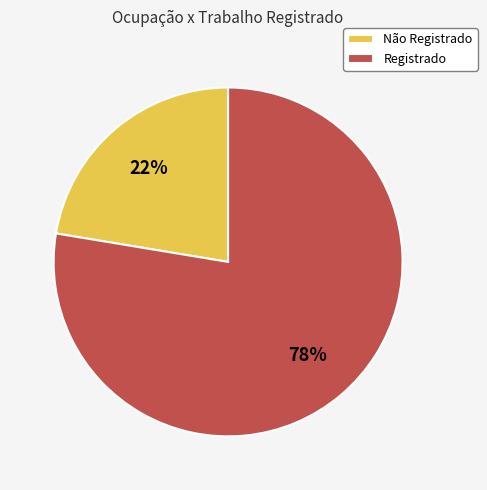

To the nearest percent, what portion does Registrado represent?

78%